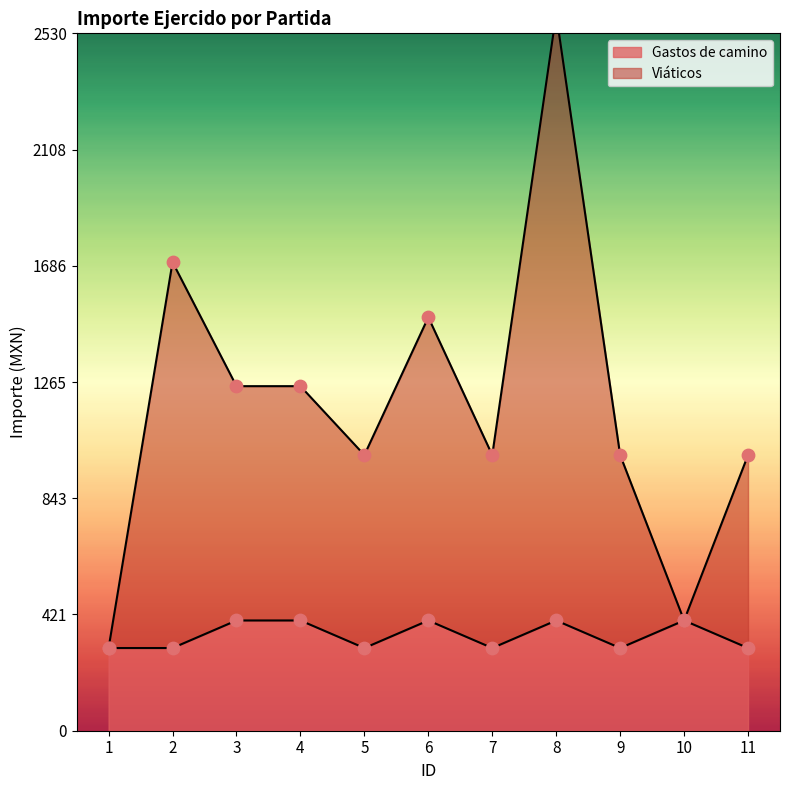

Is the value of Gastos de camino at 7 greater than the value of Viáticos at 3?

No